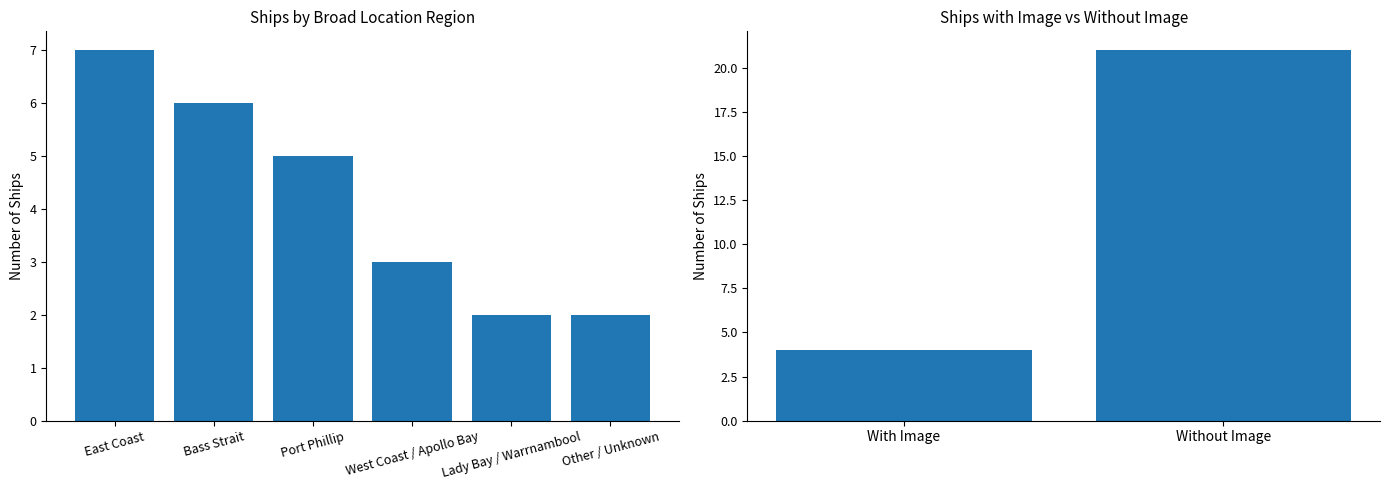

The chart shows a value of 8 at Without Image. True or false?

False